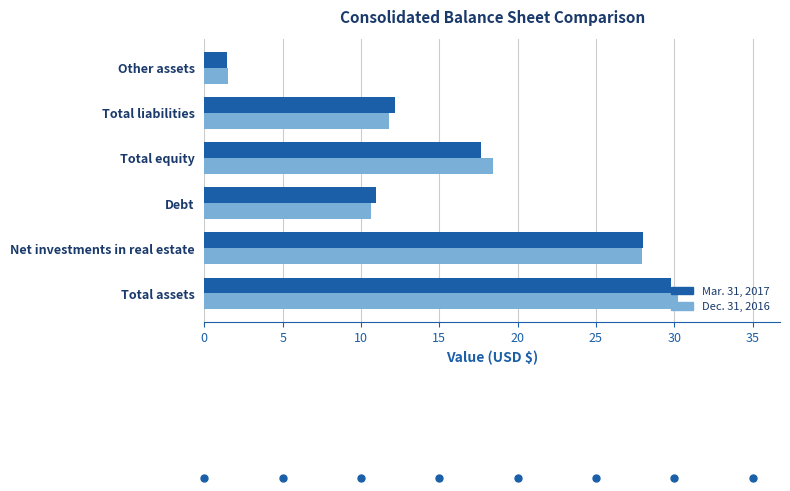

Rank the categories by Dec. 31, 2016 value from lowest to highest.

Other assets, Debt, Total liabilities, Total equity, Net investments in real estate, Total assets